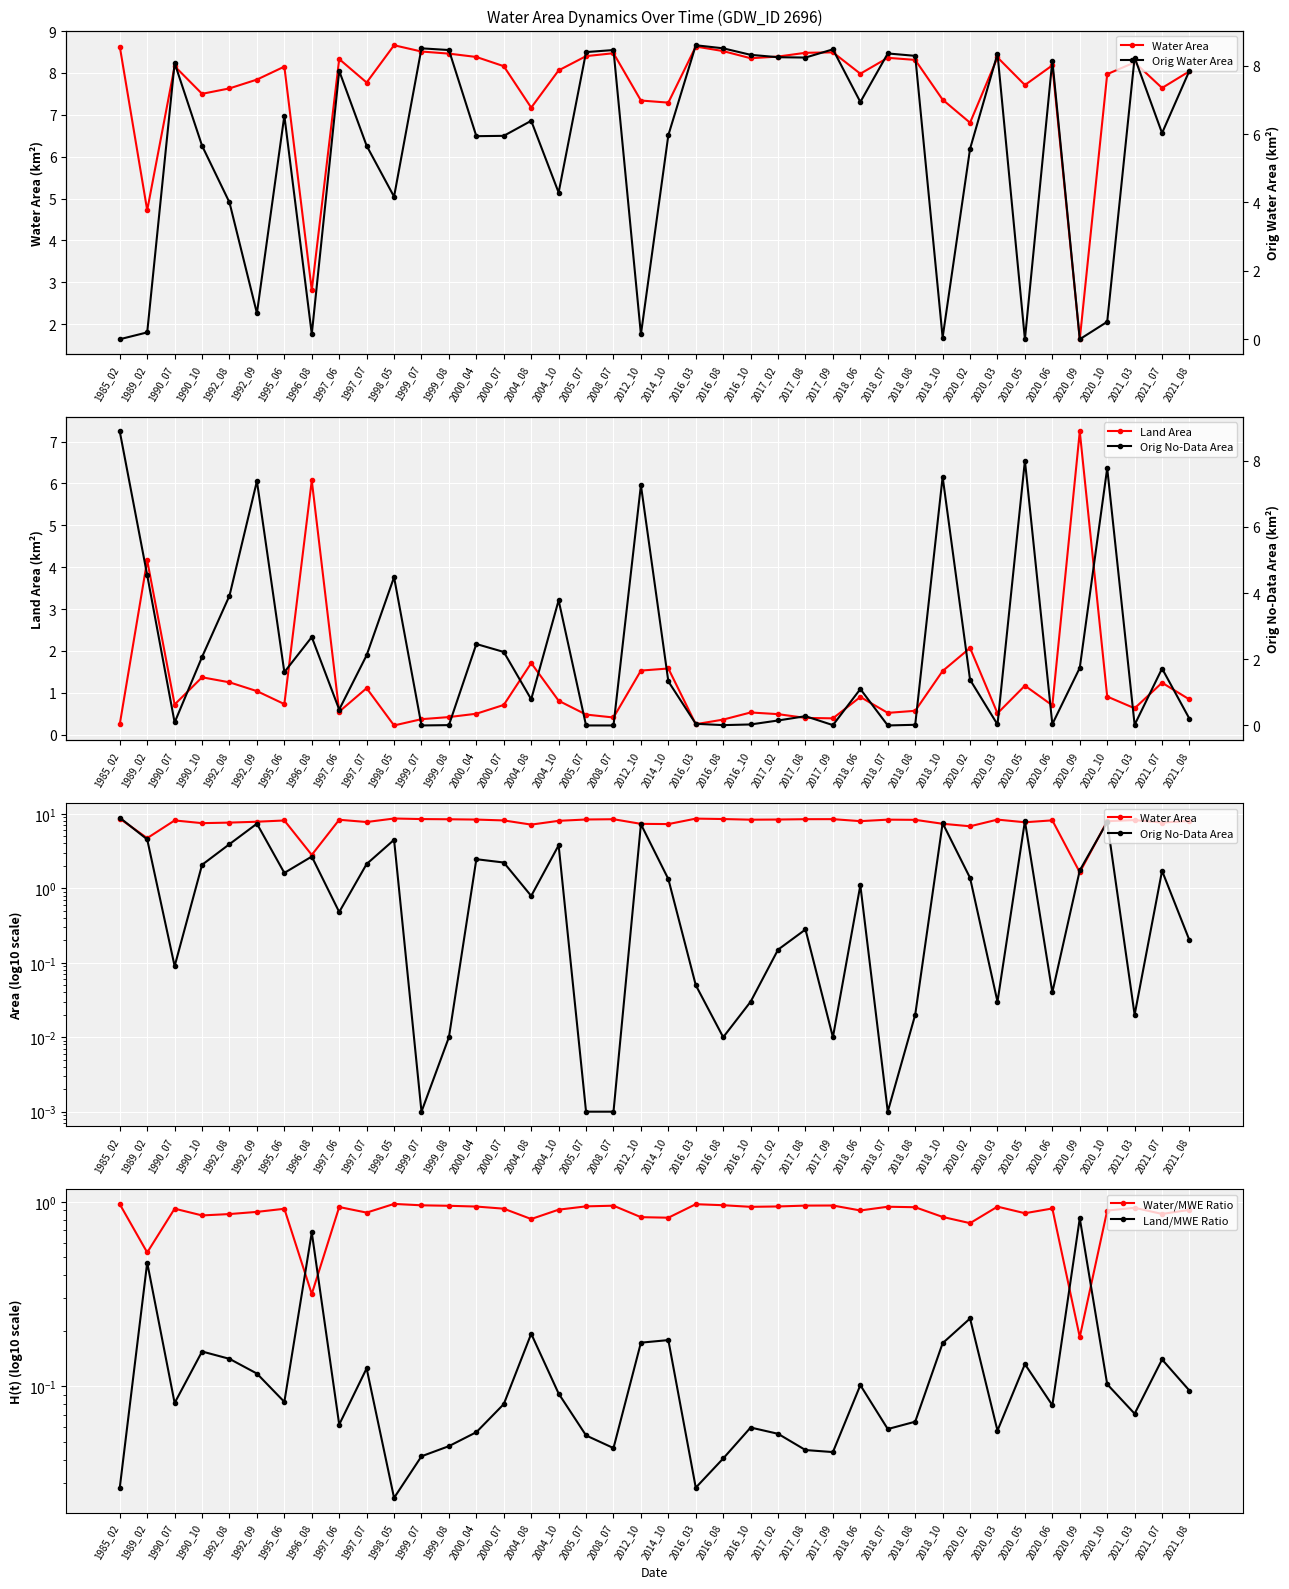

Between which two adjacent categories do Land Area and Water Area first intersect?

1995_06 and 1996_08